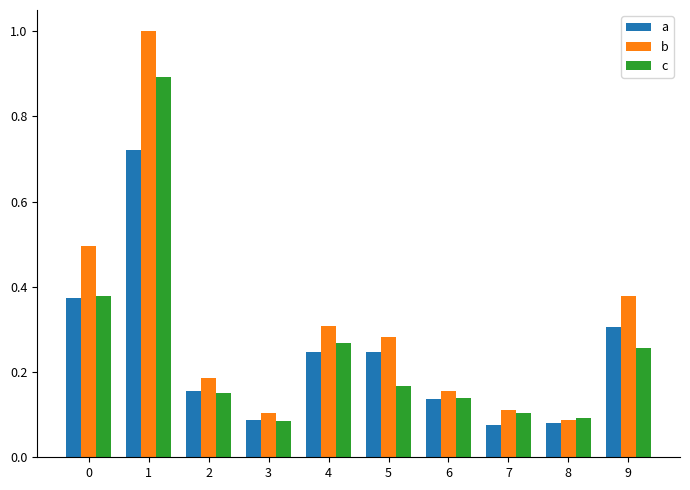

What is the difference between the maximum and minimum values in the a series?

0.6